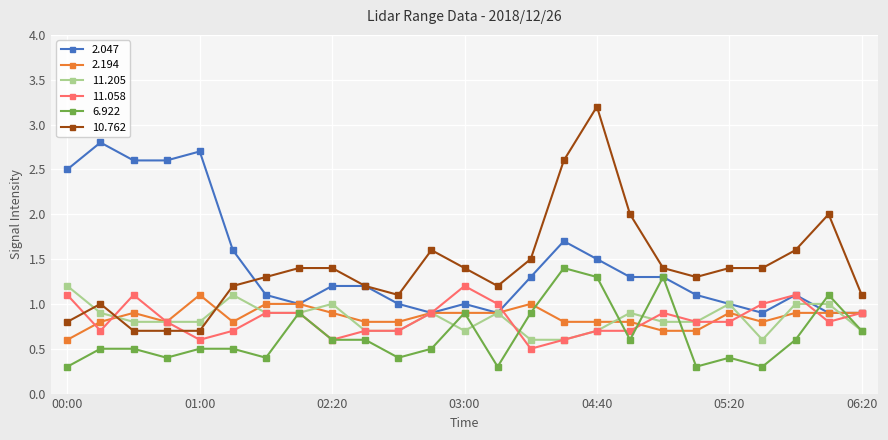

Which series ends up on top after the final intersection of 6.922 and 2.047?

2.047